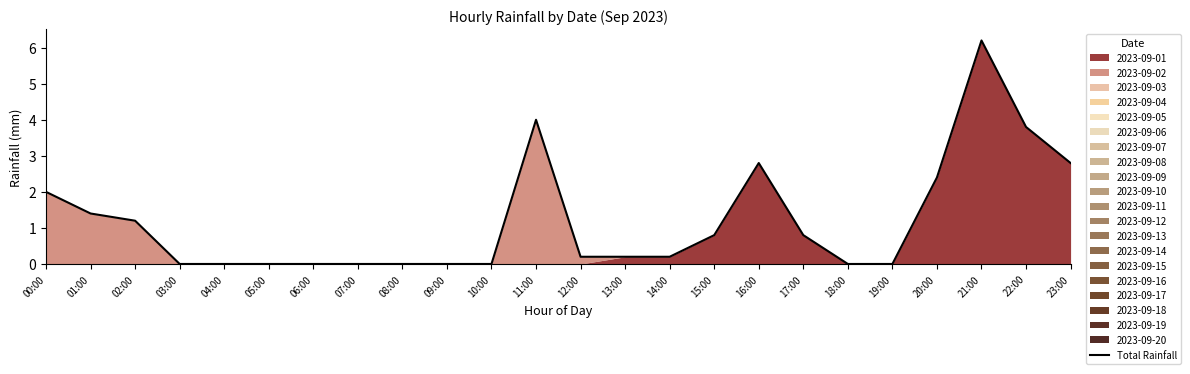

Reading left to right, transcribe all the data shown in this chart.

00:00=2.0	01:00=1.4	02:00=1.2	03:00=0.0	04:00=0.0	05:00=0.0	06:00=0.0	07:00=0.0	08:00=0.0	09:00=0.0	10:00=0.0	11:00=4.0	12:00=0.2	13:00=0.2	14:00=0.2	15:00=0.8	16:00=2.8	17:00=0.8	18:00=0.0	19:00=0.0	20:00=2.4	21:00=6.2	22:00=3.8	23:00=2.8